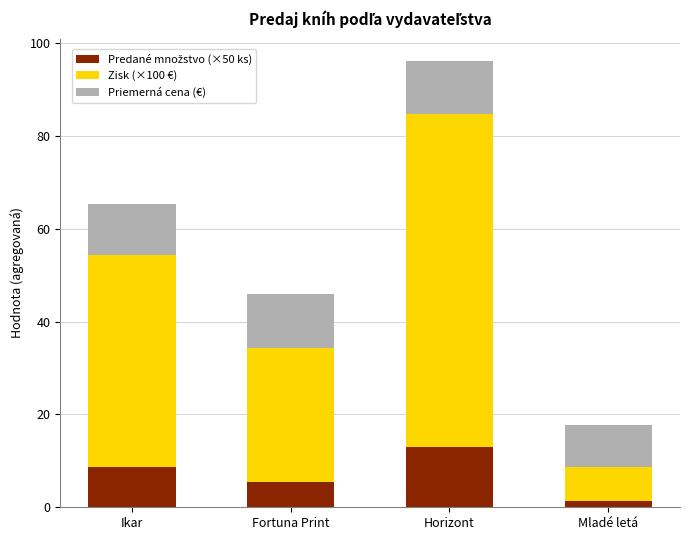

What is the total value across all series at Ikar?

65.4